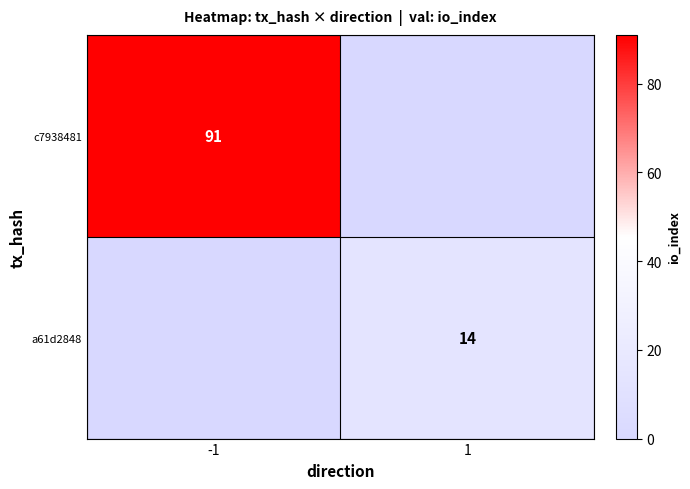

What is the total value across all series at 1?

14